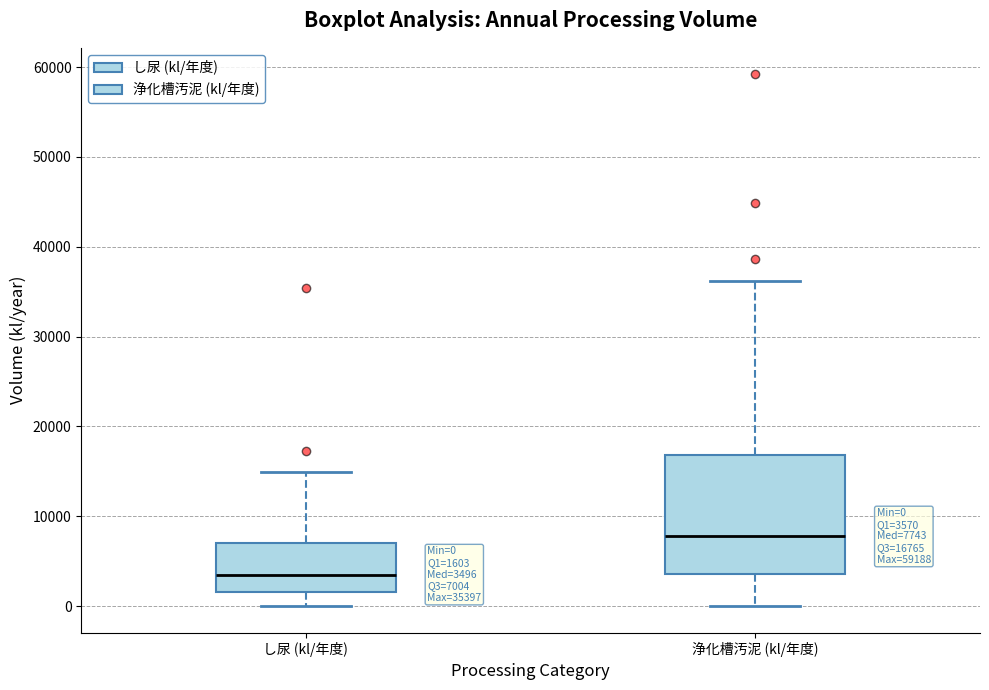

Comparing the boxes themselves (not the whiskers), which one is the tallest?

浄化槽汚泥 (kl/年度)